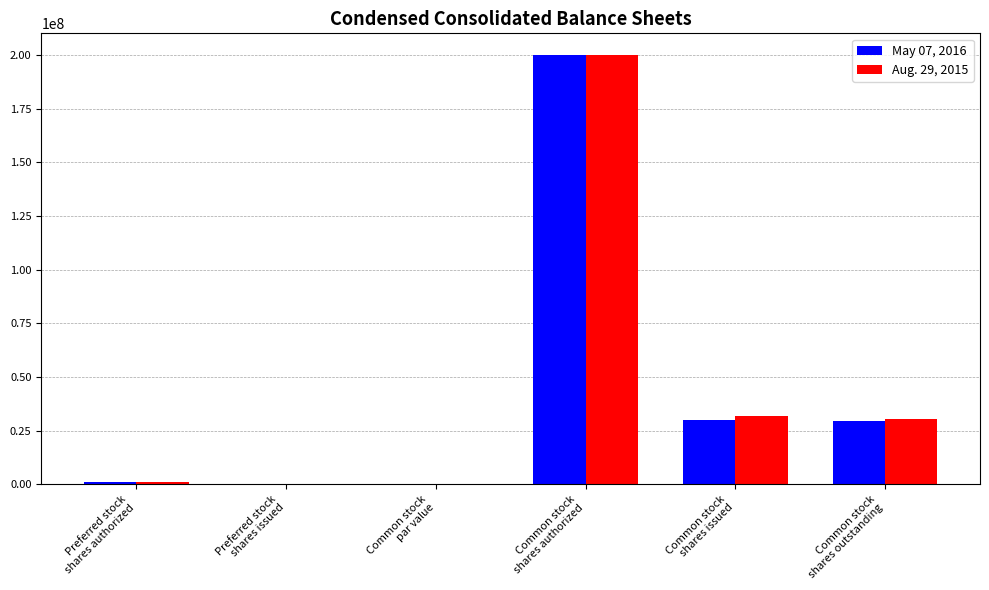

Which label corresponds to the largest value in the chart?

Common stock
shares authorized